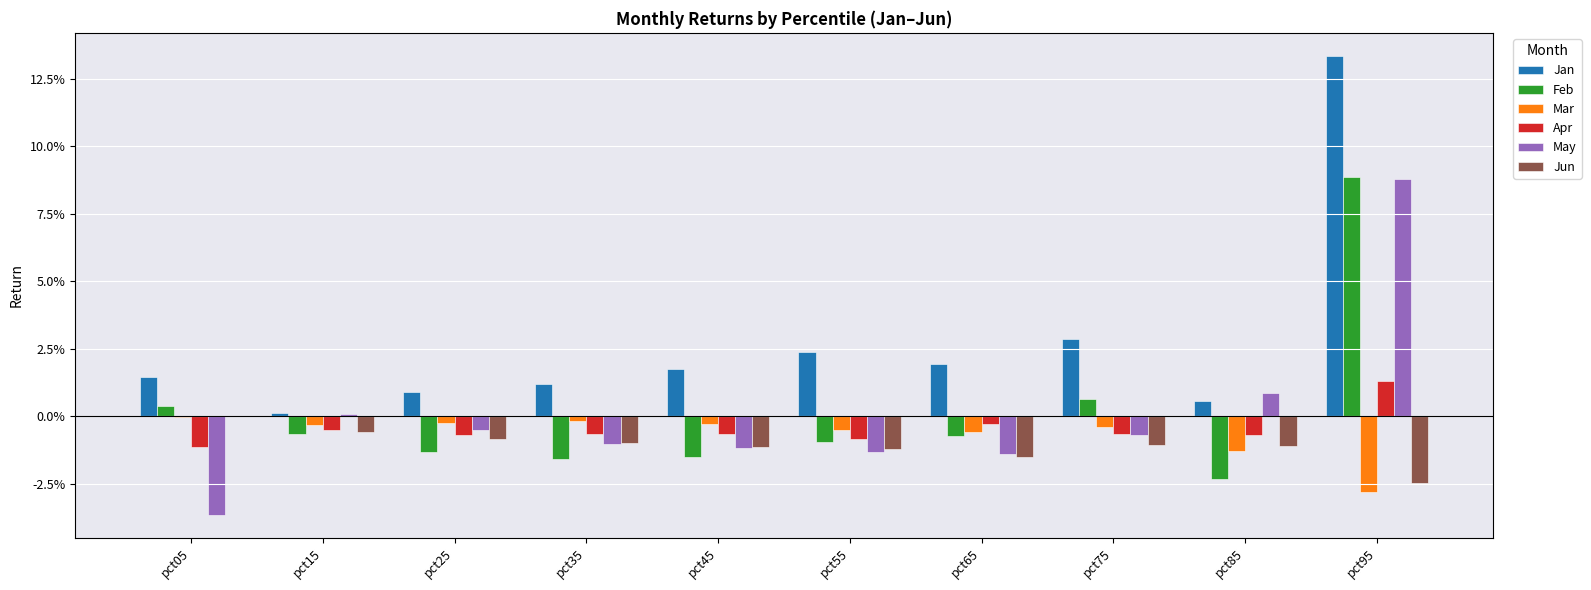

Are the bars horizontal?

No